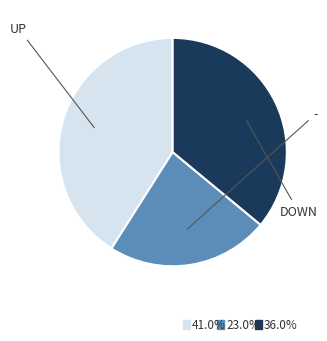

Is there any slice that represents more than half of the pie?

No